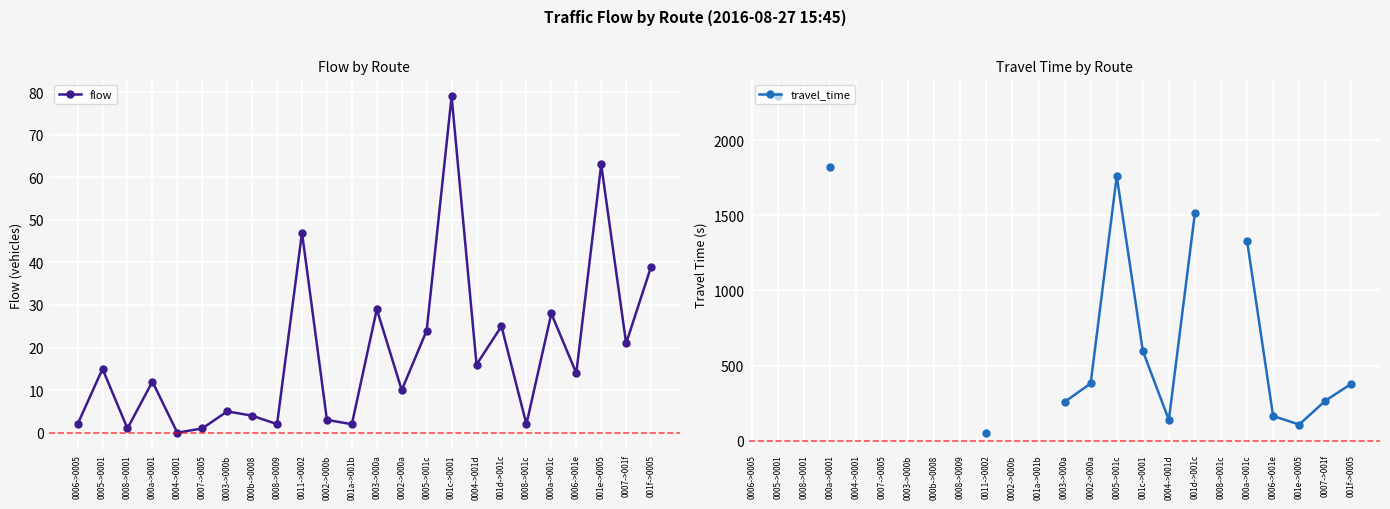

What are all the series names shown in the legend?

flow, travel_time